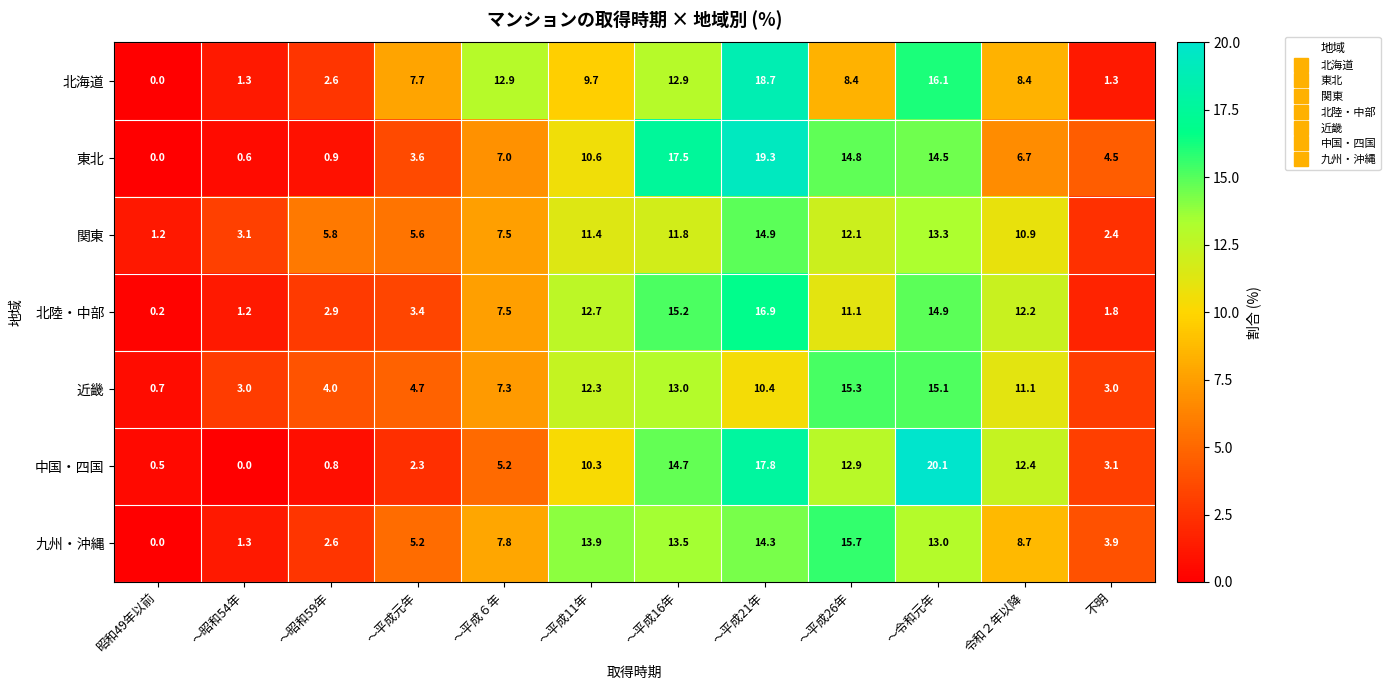

Which series has the widest spread of values?

中国・四国